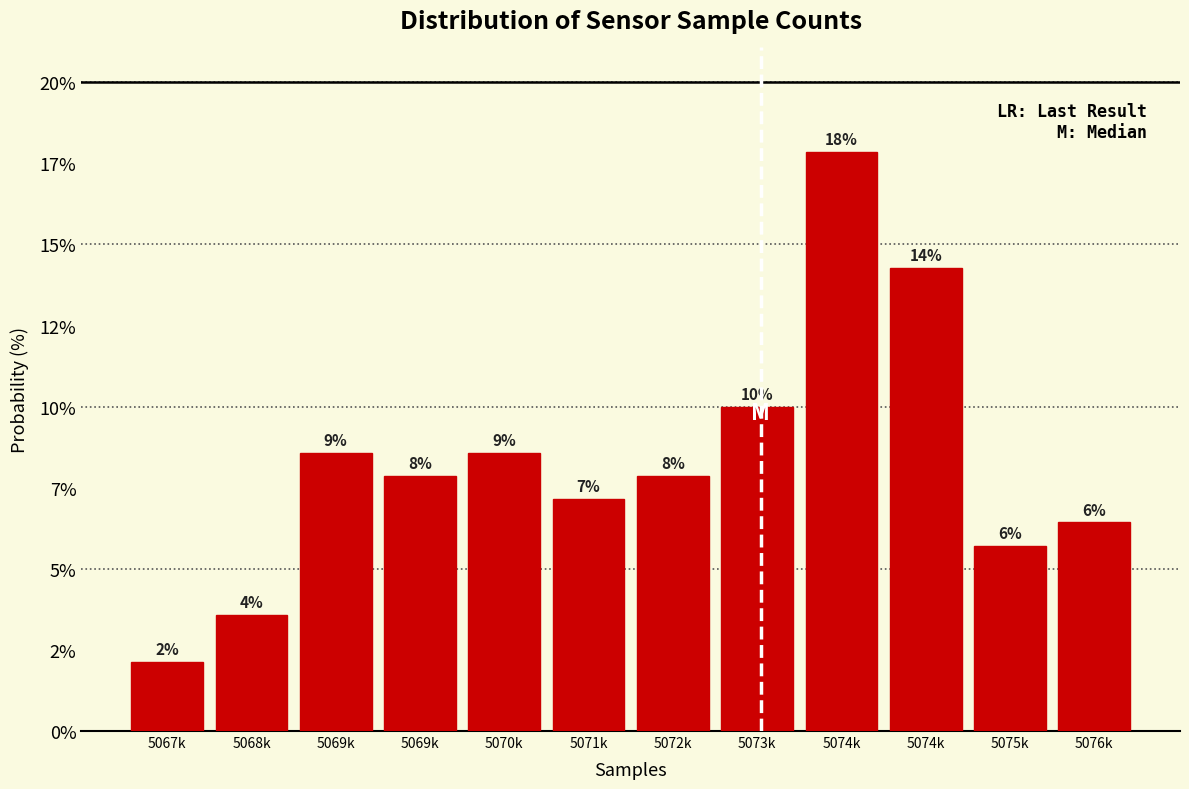

Are the bars horizontal?

No